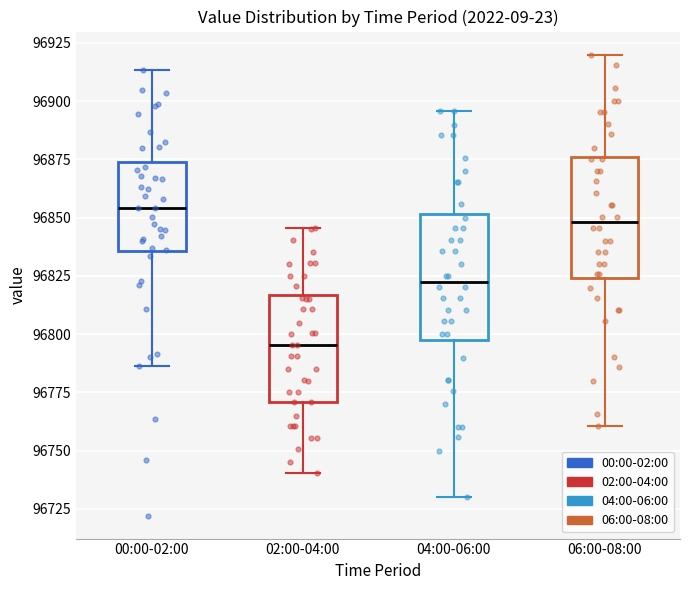

Reading left to right, transcribe this box plot: for each box, give where its median line is, the range the box spans, and where its two whiskers end, as read against the y-axis. The values are not printed on the chart, so give them approximately, as read against the axis.

00:00-02:00: median 96855, box 96835 to 96875, whiskers 96785 to 96915
02:00-04:00: median 96795, box 96770 to 96815, whiskers 96740 to 96845
04:00-06:00: median 96825, box 96800 to 96850, whiskers 96730 to 96895
06:00-08:00: median 96850, box 96825 to 96875, whiskers 96760 to 96920